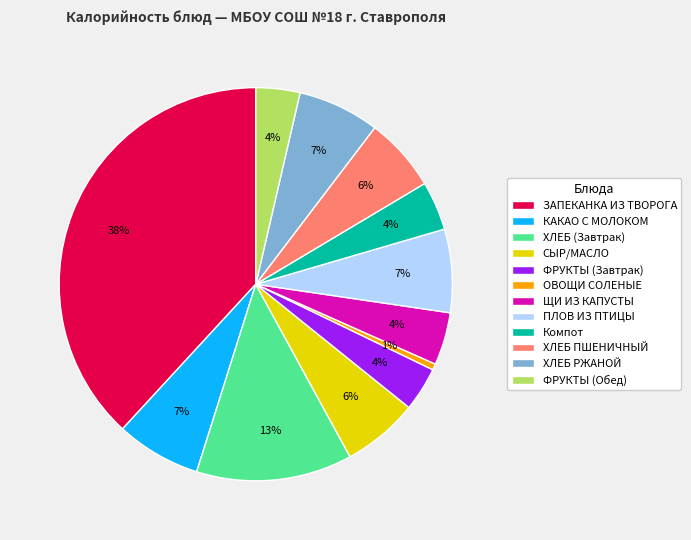

Does КАКАО С МОЛОКОМ represent more than half of the total?

No